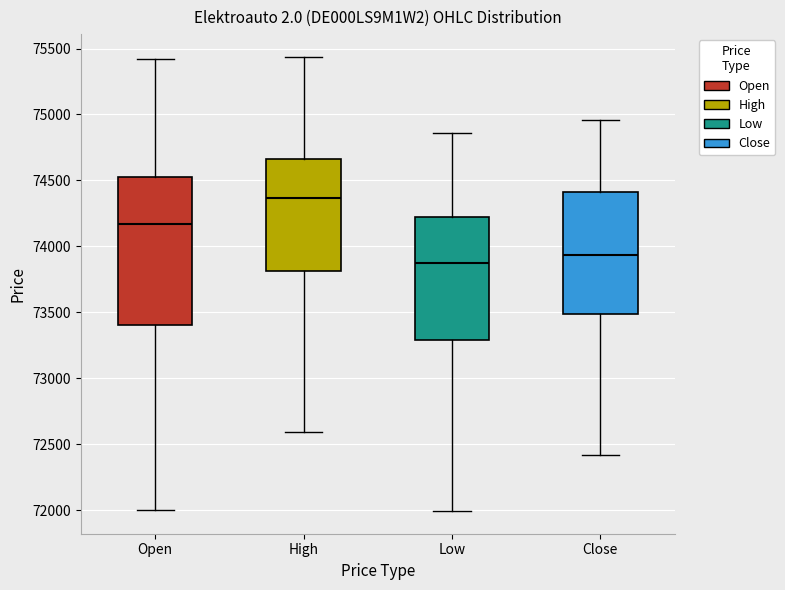

Reading left to right, read every box against the y-axis: the position of its median line, the range the box covers, and the ends of its whiskers. The values are not printed on the chart, so give them approximately, as read against the axis.

Open: median 74150, box 73400 to 74500, whiskers 72000 to 75400
High: median 74350, box 73800 to 74650, whiskers 72600 to 75450
Low: median 73900, box 73300 to 74200, whiskers 72000 to 74850
Close: median 73950, box 73500 to 74400, whiskers 72400 to 74950